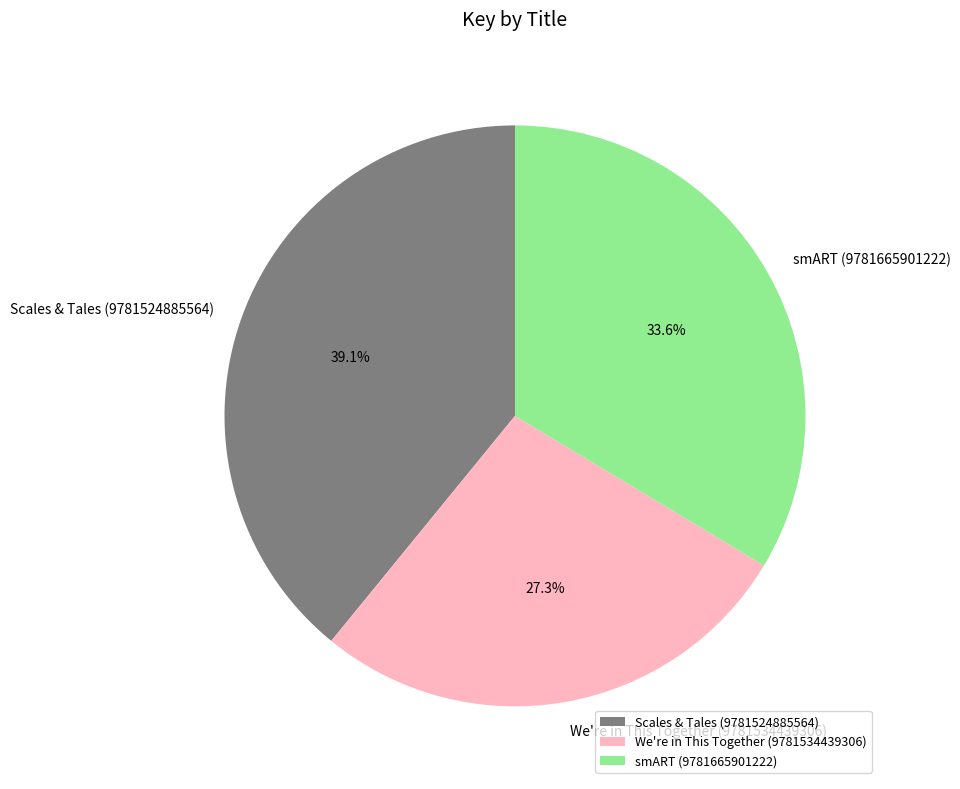

How much of the chart is everything except smART (9781665901222)?

66.4%